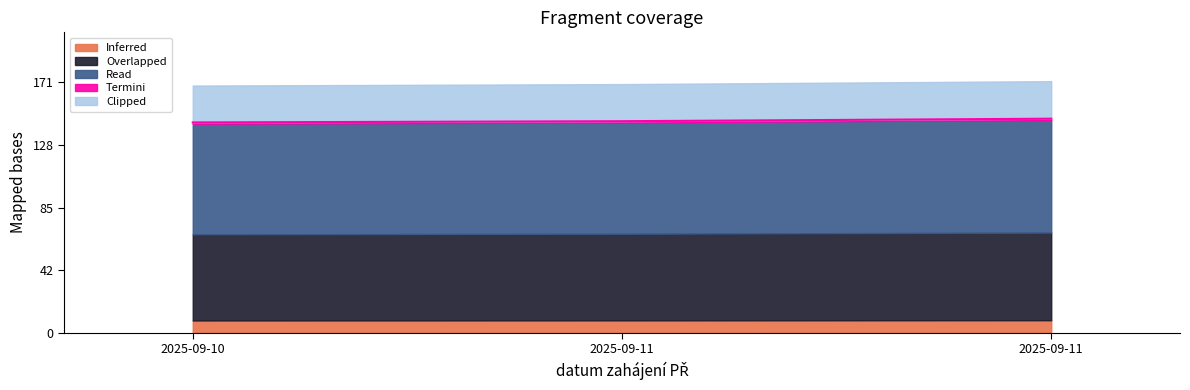

Which category has the highest value across all series?

2025-09-11